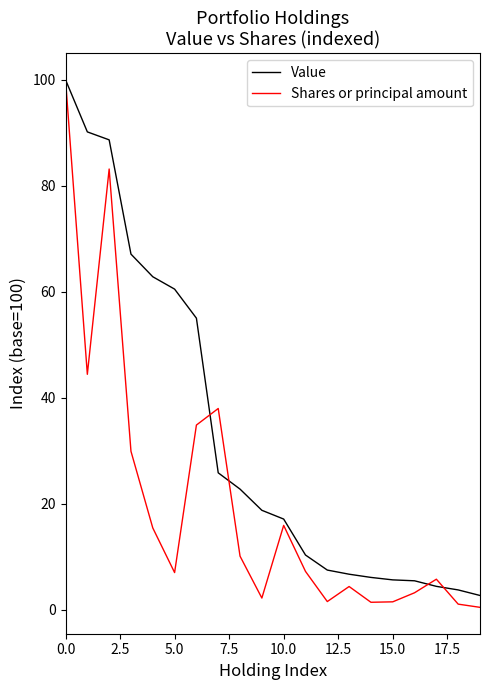

Which series has the widest spread of values?

Shares or principal amount